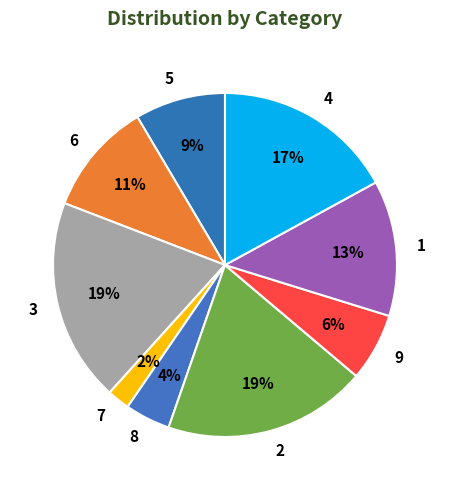

Between 7 and 3, which is larger?

3